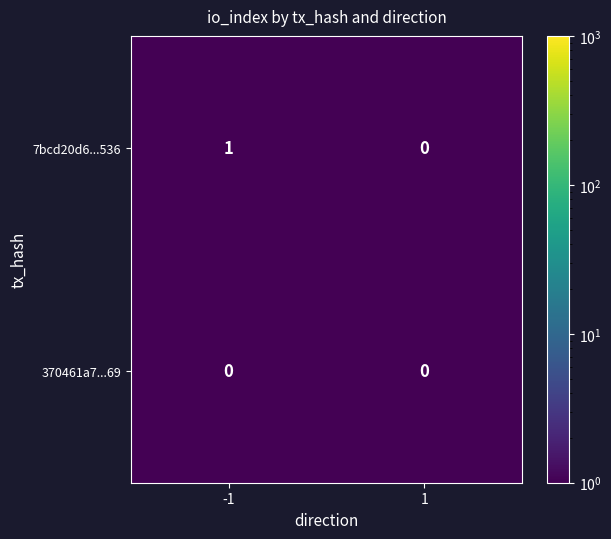

Which series changed the most between -1 and 1?

7bcd20d6...536